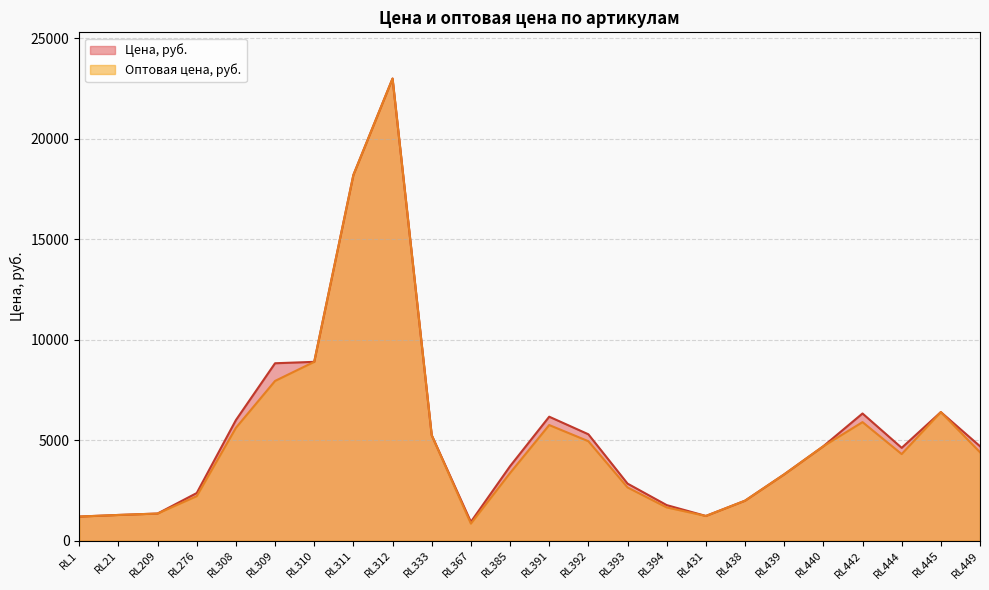

What are all the series names shown in the legend?

Цена, руб., Оптовая цена, руб.